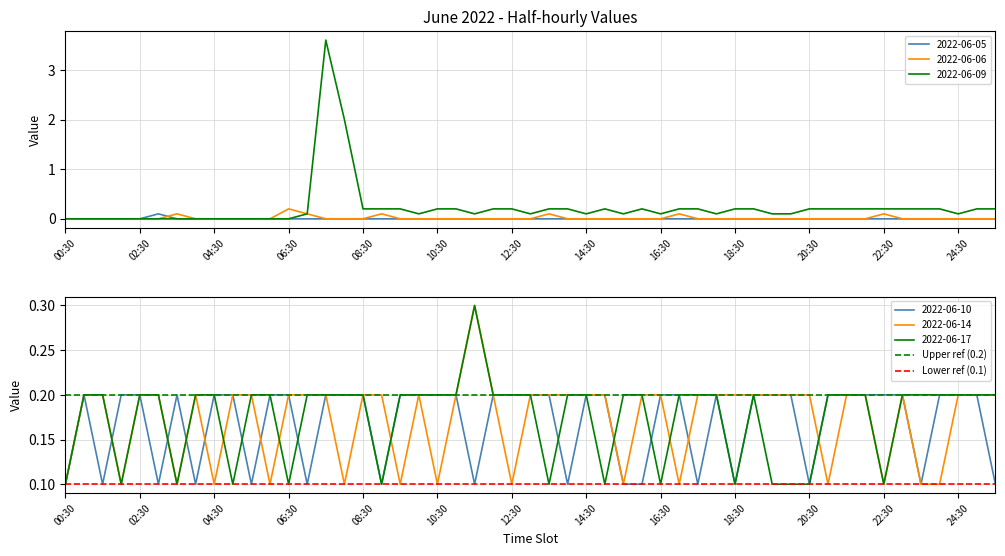

The Upper ref (0.2) series shows 0.1 at 00:30. True or false?

False